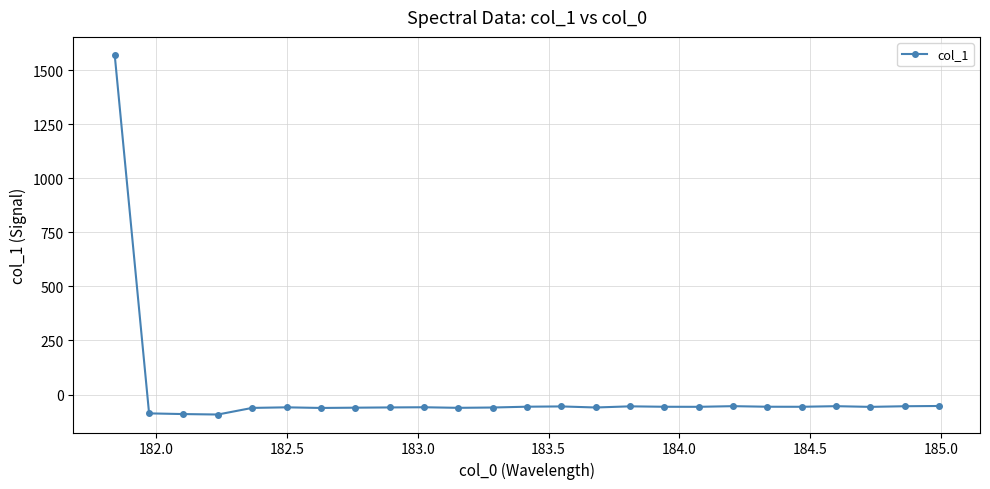

What is the sum of all values?

89.0